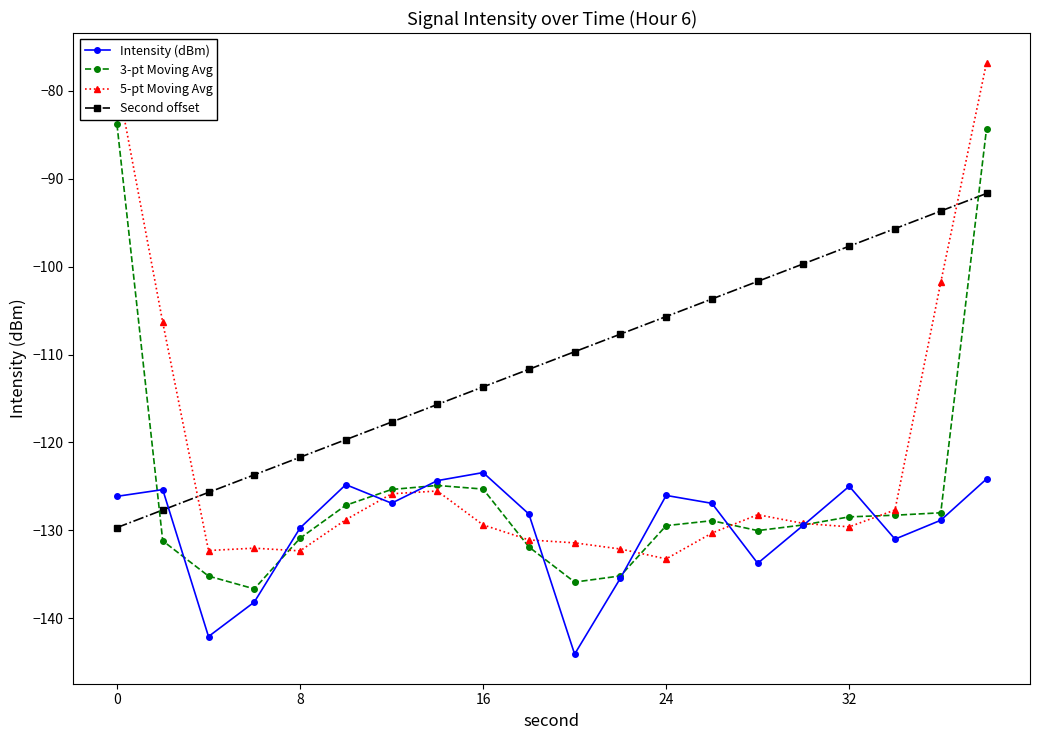

True or false: Second offset has more than 1 points higher than both neighbors.

False